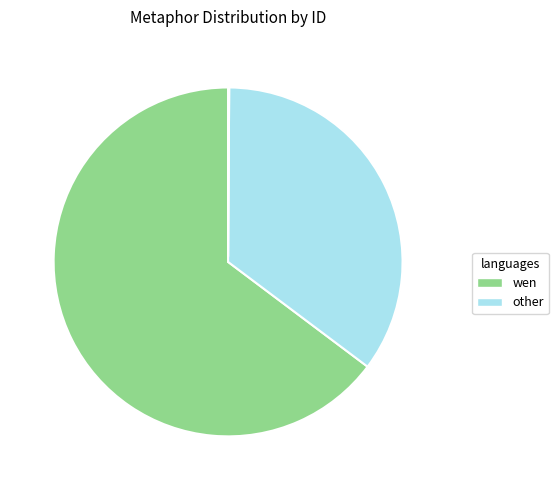

Is there a majority slice in this chart?

Yes